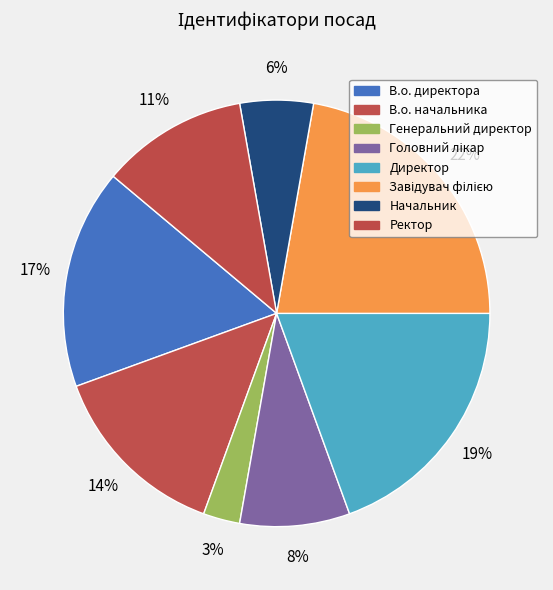

Count the number of slices in the pie.

8